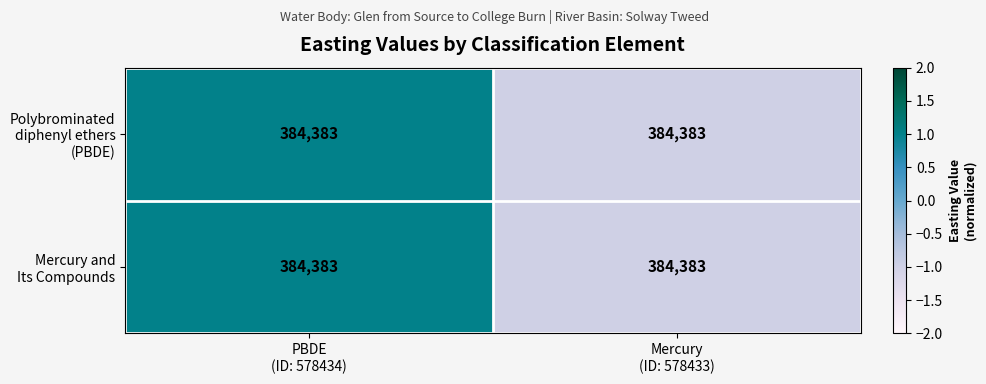

What value does the Polybrominated diphenyl ethers (PBDE) series have at Mercury (ID: 578433)?

-1.0